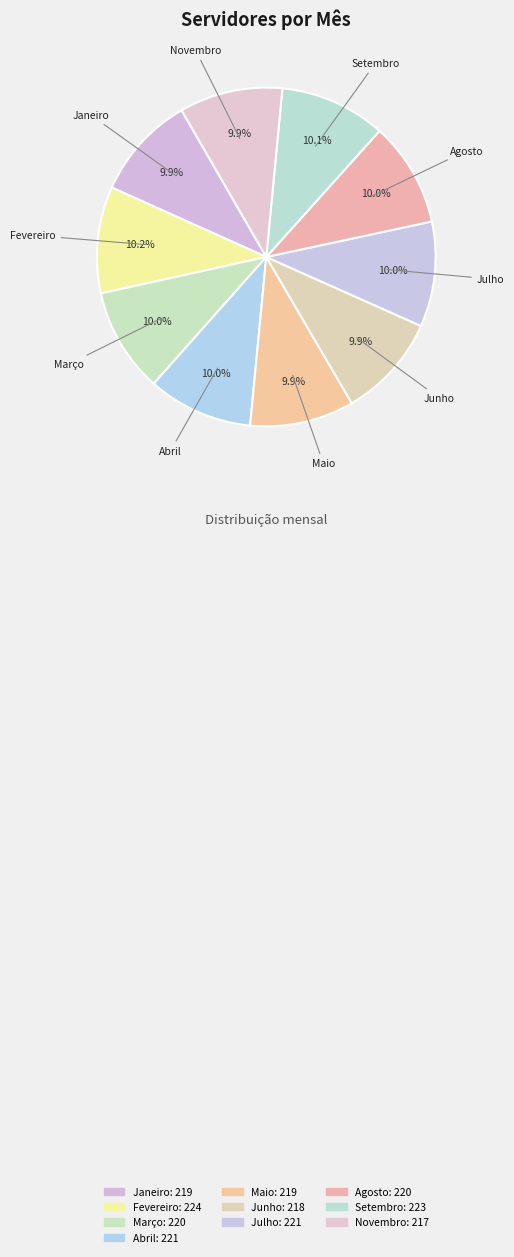

Does Janeiro represent more than half of the total?

No